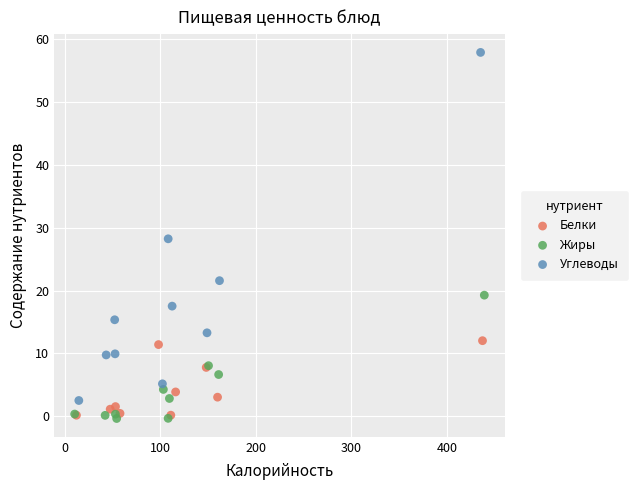

Which series contains the highest Y value?

Углеводы